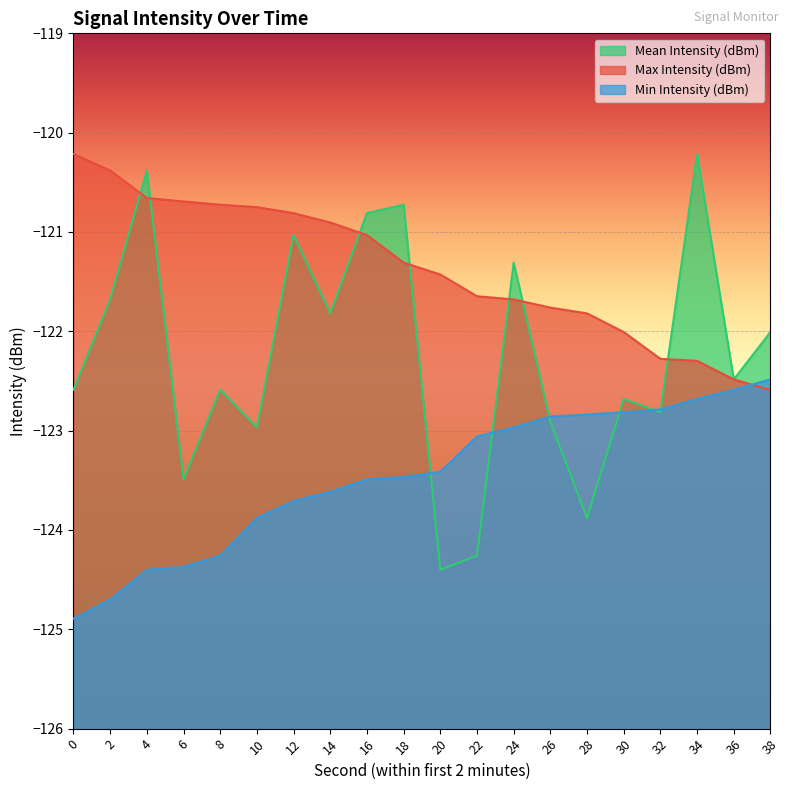

What is the total value across all series at 4?

-365.4